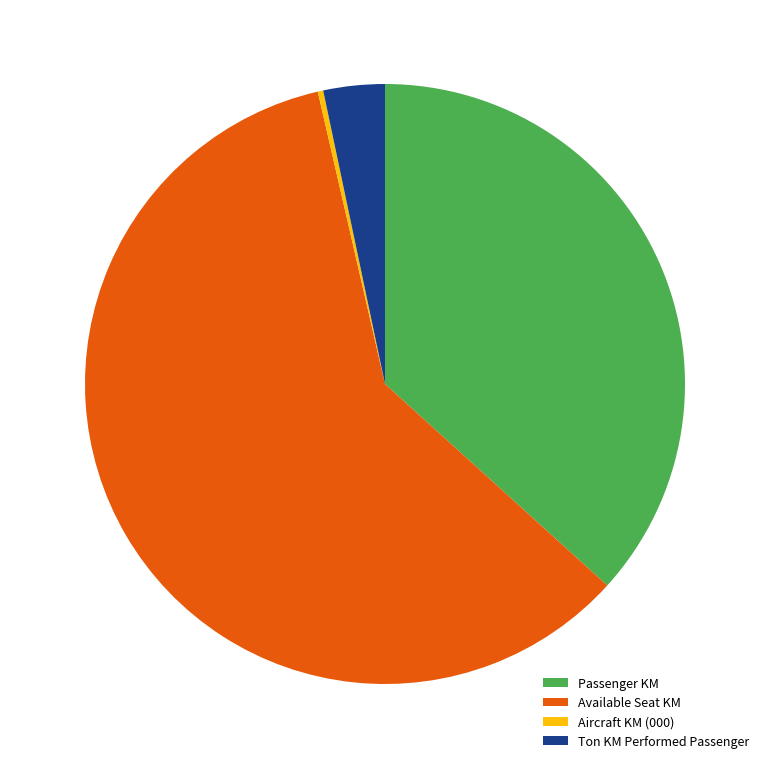

How many slices are in this pie chart?

4